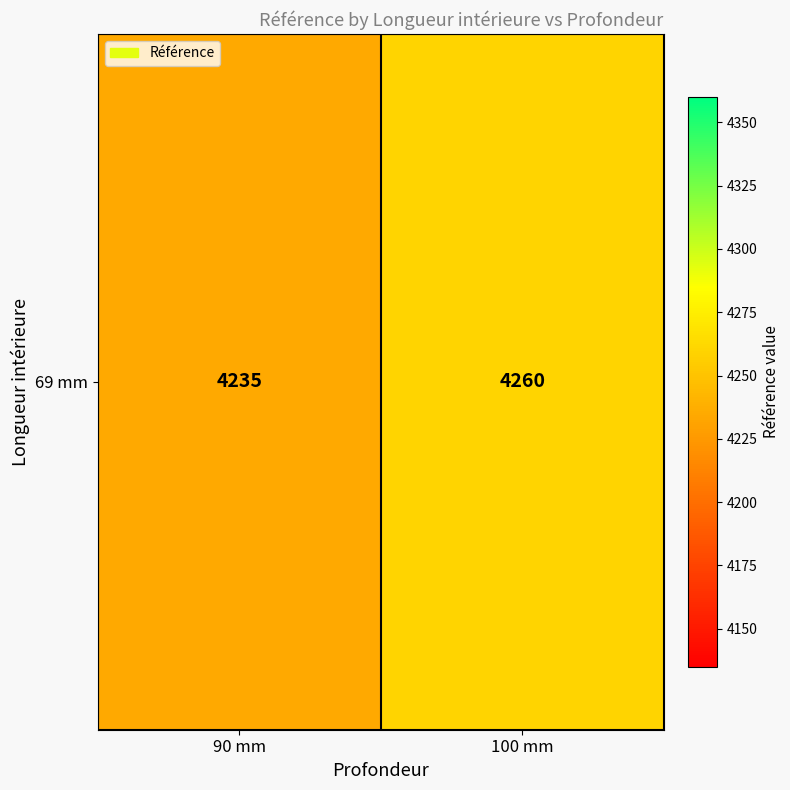

Which category has the lowest value across all series?

90 mm